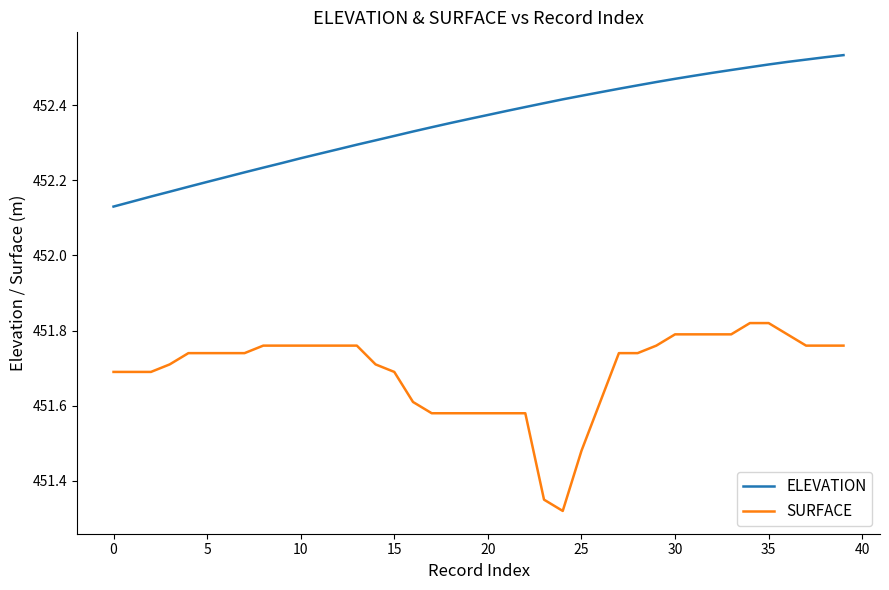

Which series has the largest range (max minus min)?

SURFACE